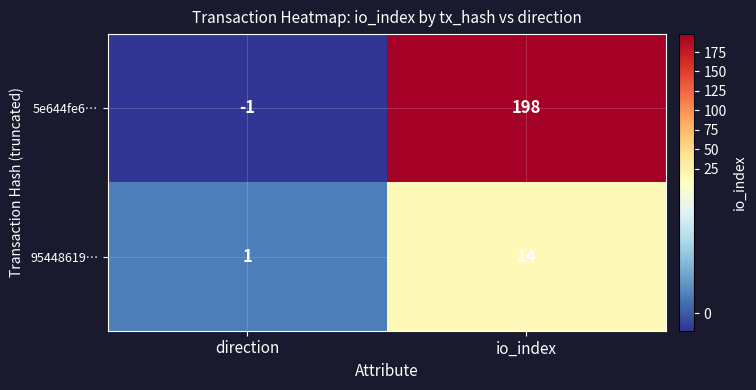

What is the difference between the maximum and minimum values in the 95448619… series?

13